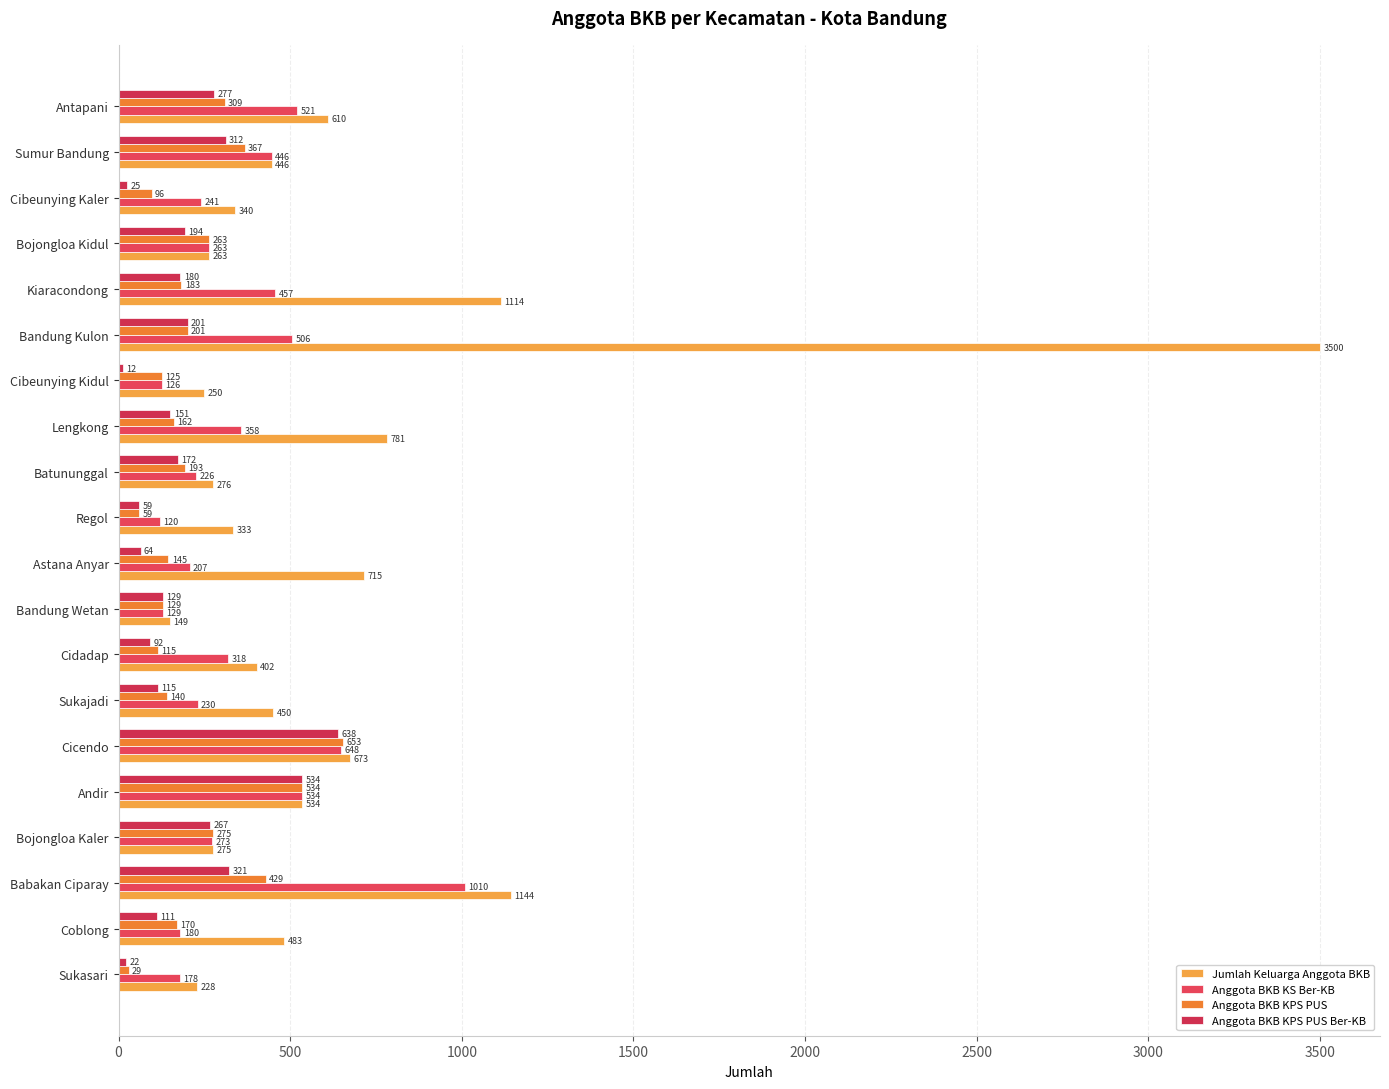

How many series are shown in this chart?

4